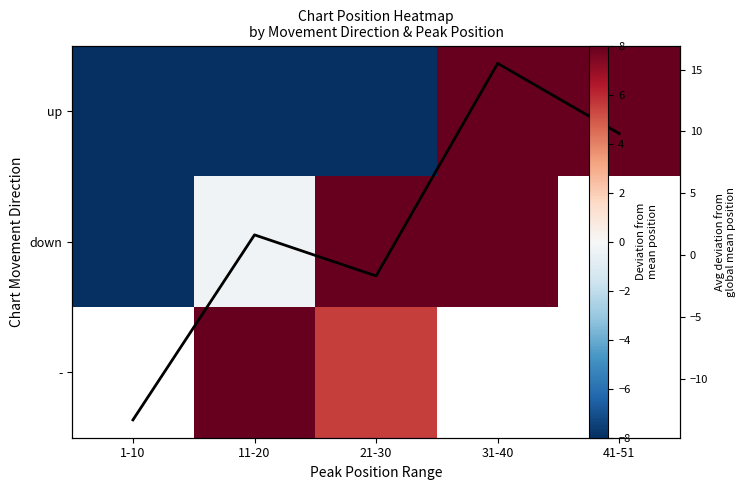

How many data points does each series have?

5